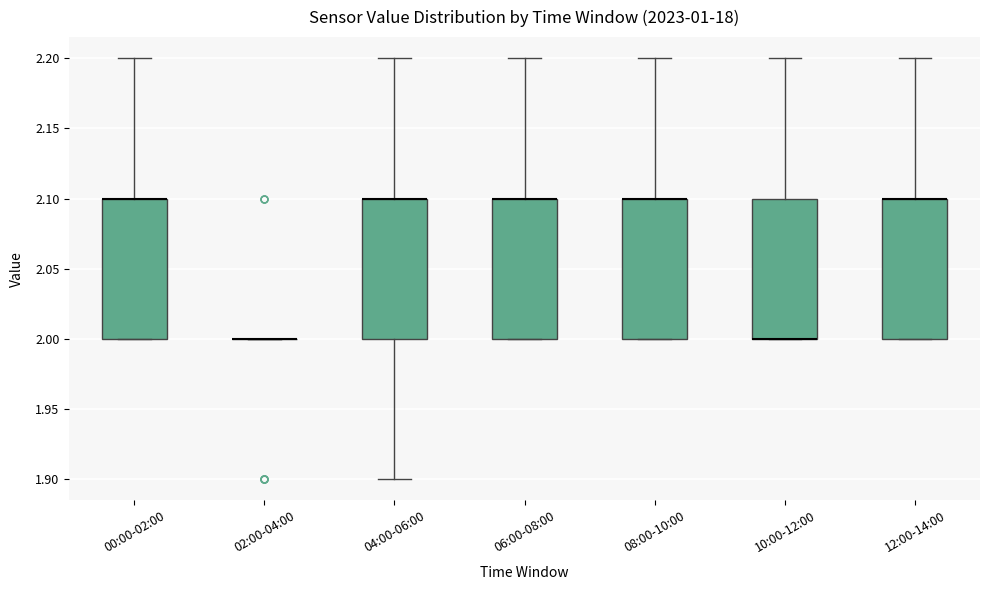

Where does the upper whisker of the box for 04:00-06:00 end on the y-axis? The values are not printed on the chart, so give them approximately, as read against the axis.

2.2